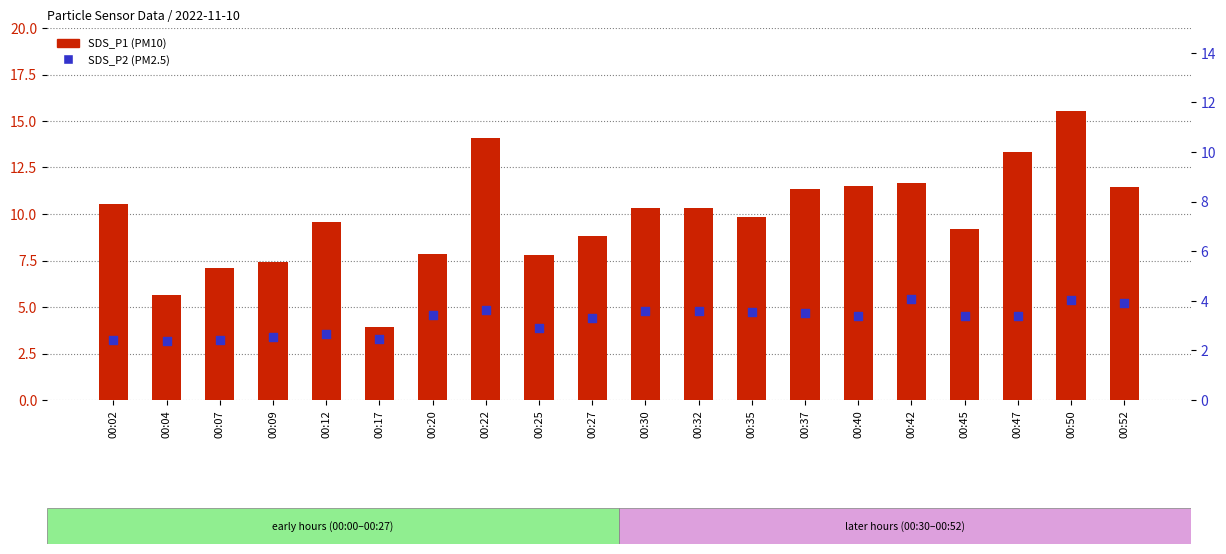

At which category is the sum across all series the highest?

00:50